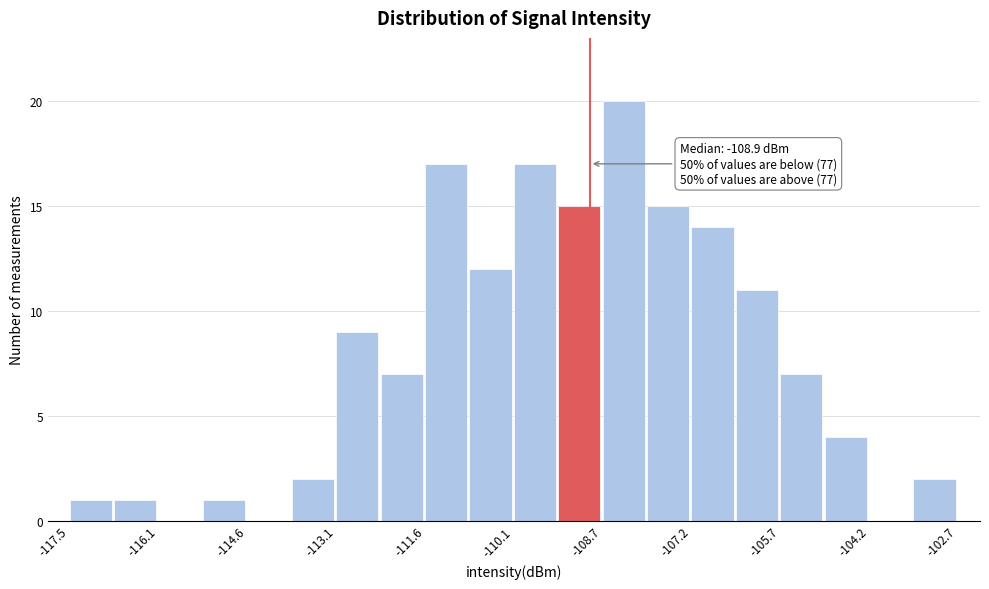

Read against the x-axis, roughly where is the centre of the tallest bar?

-108.4